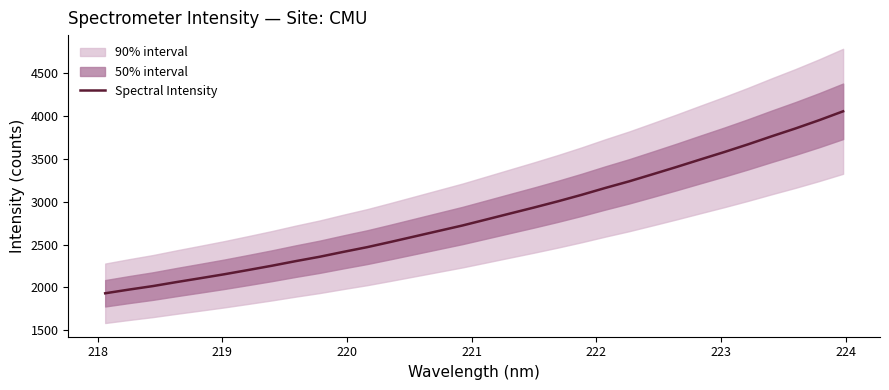

What is the difference between the maximum and minimum values?

2127.1